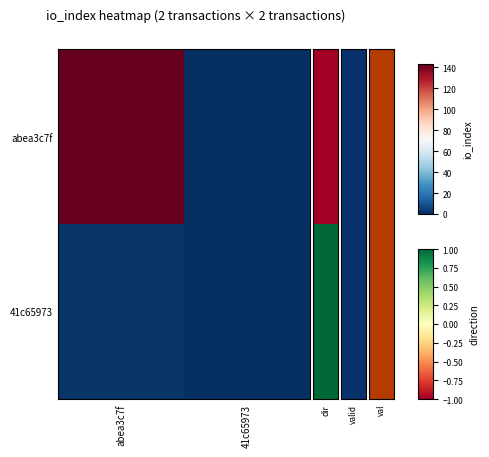

Reading right to left, what are all the values shown in this chart?

abea3c7f: 41c65973=0	abea3c7f=143
41c65973: 41c65973=0	abea3c7f=2